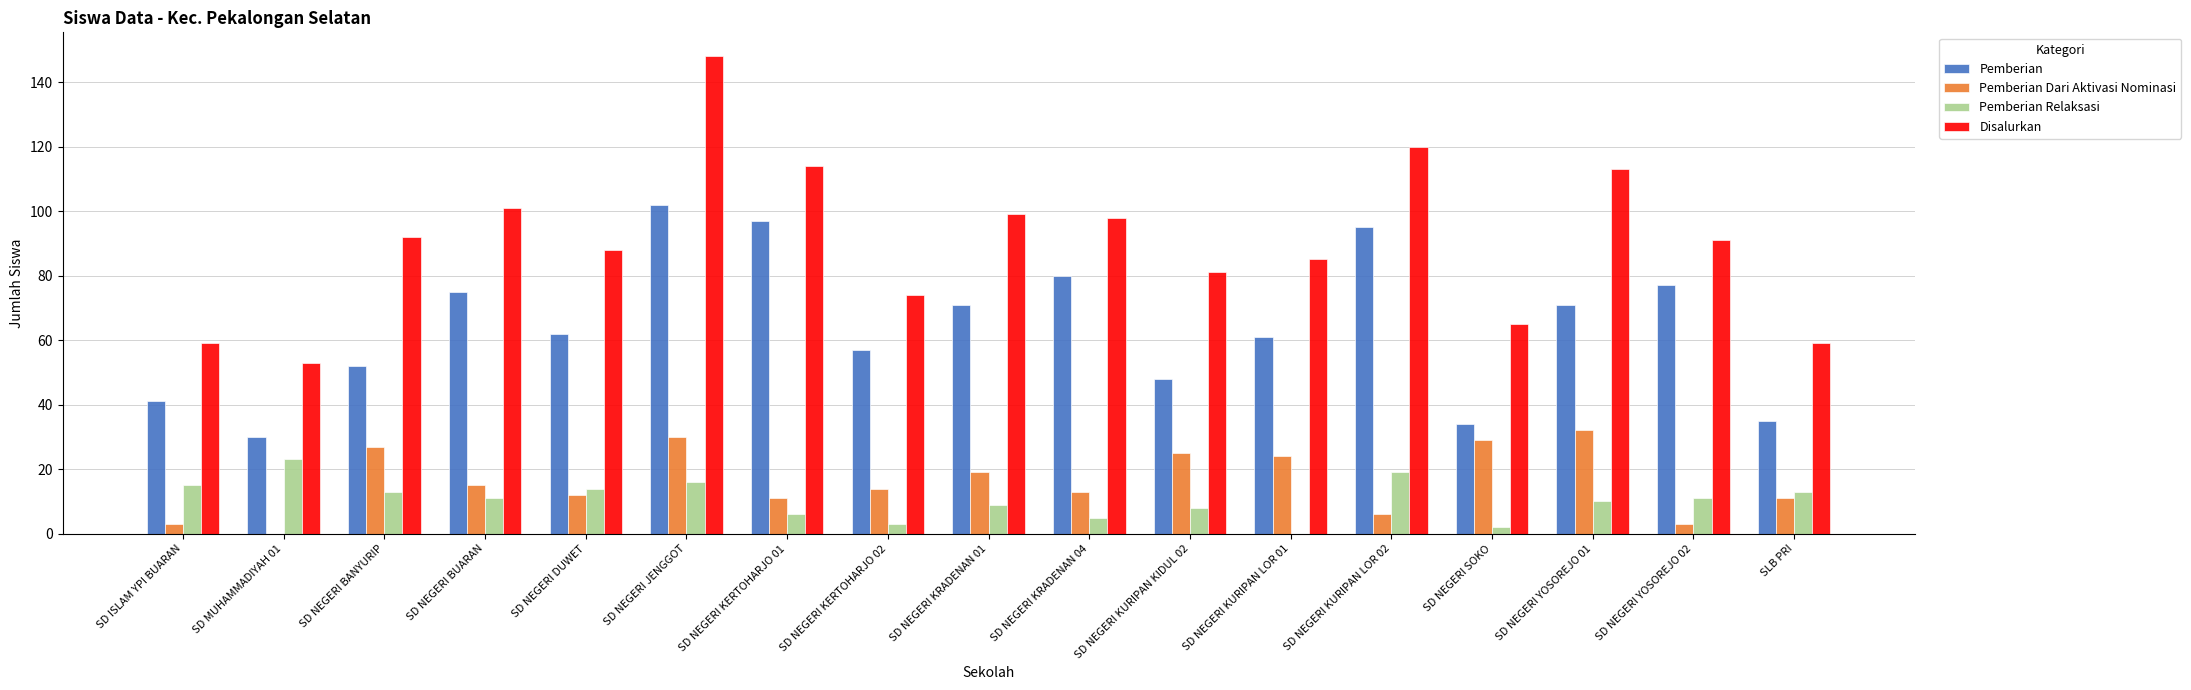

Which series changed the most between SD NEGERI KERTOHARJO 01 and SD NEGERI YOSOREJO 02?

Disalurkan